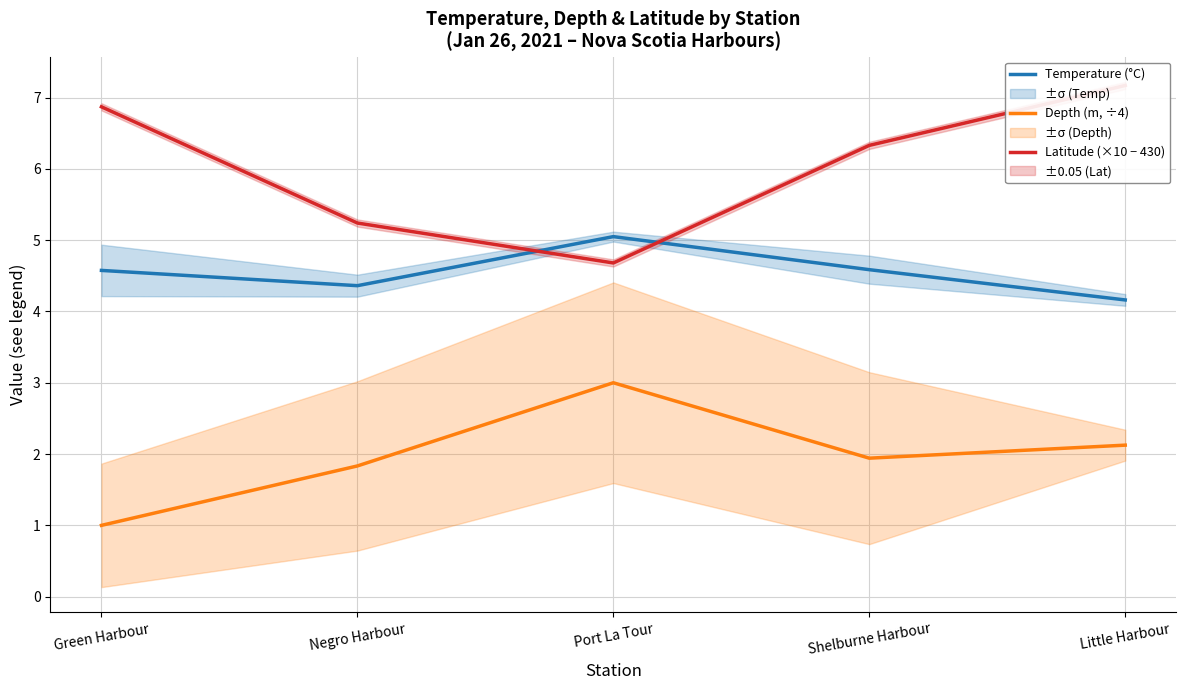

What is the label of the 3rd point from the left?

Port La Tour